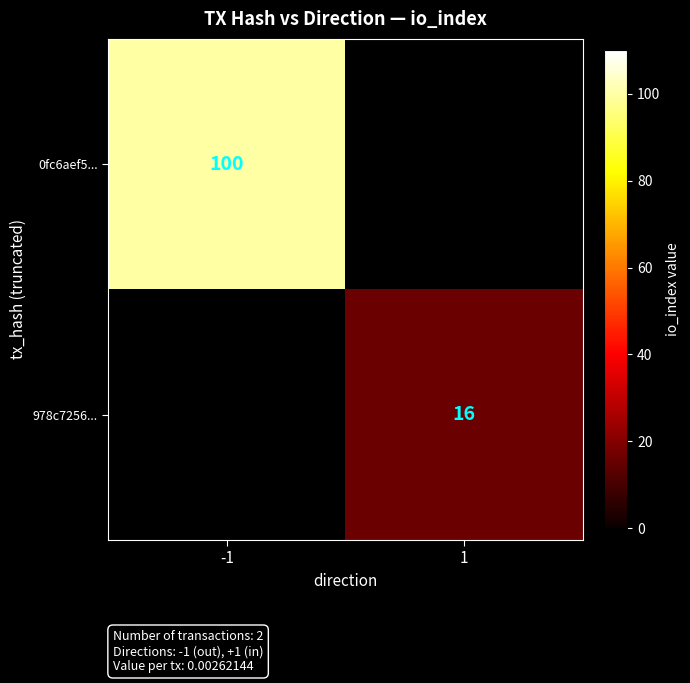

At how many categories does at least one series exceed 17?

1